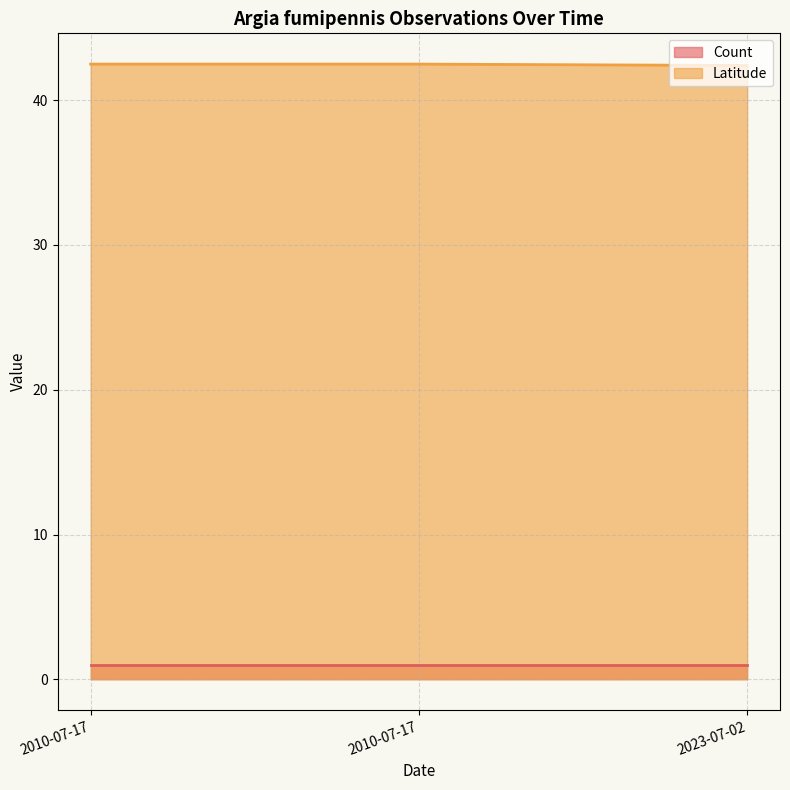

Rank the categories by value from lowest to highest.

2023-07-02, 2010-07-17, 2010-07-17